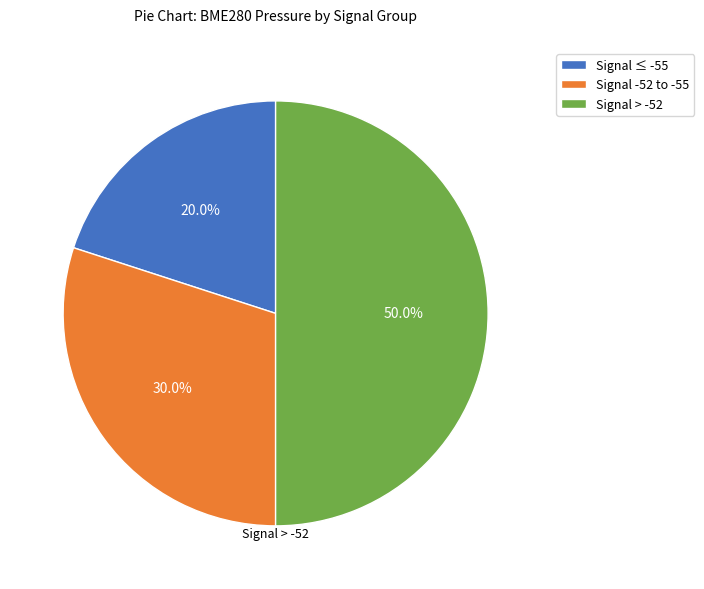

How many slices are in this pie chart?

3